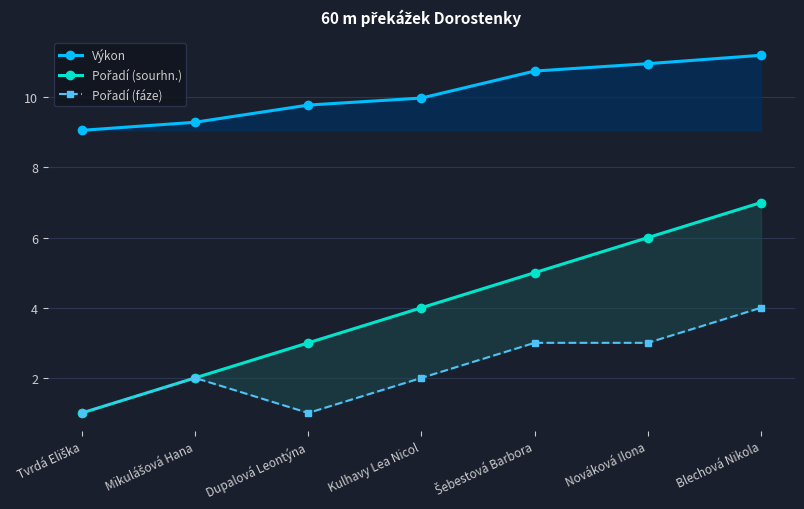

What is the value of the Výkon point at the 6th from the left?

11.0